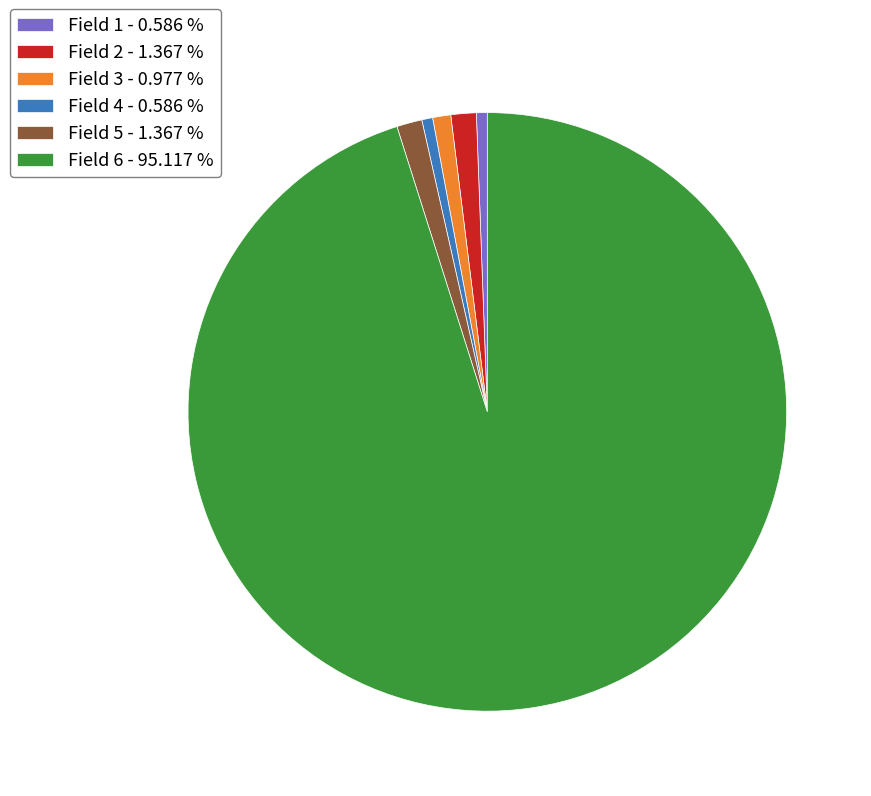

Is Field 6 - 95.117 % the majority of the pie?

Yes